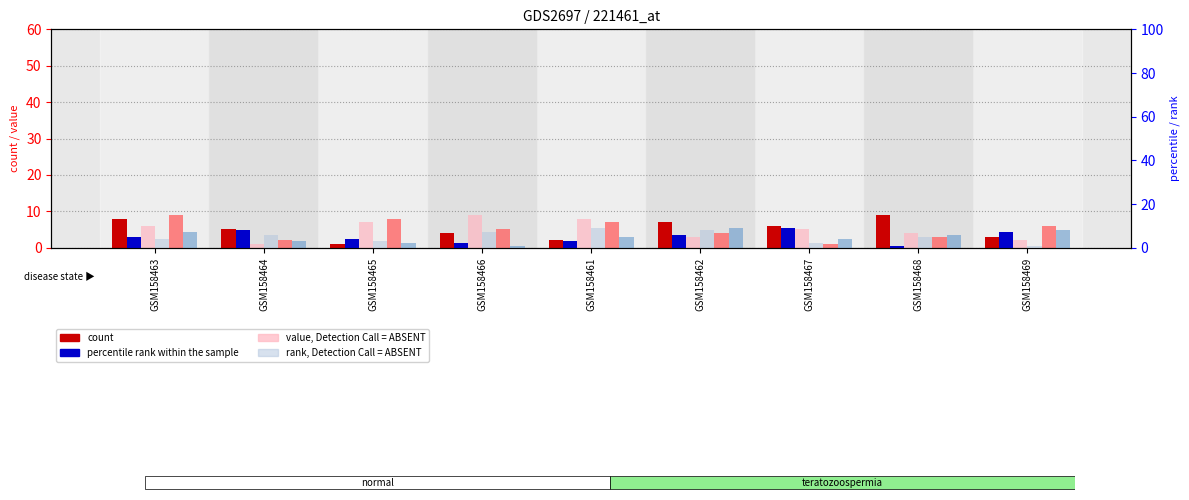

What is the highest value of the col_6 series?

9